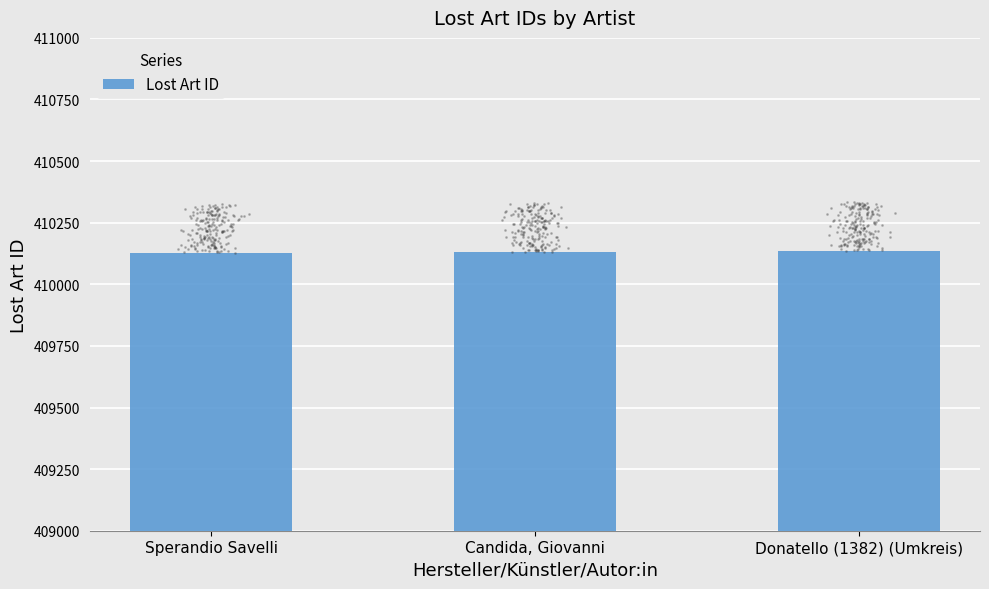

What is the change in value from Candida, Giovanni to Donatello (1382) (Umkreis)?

+5